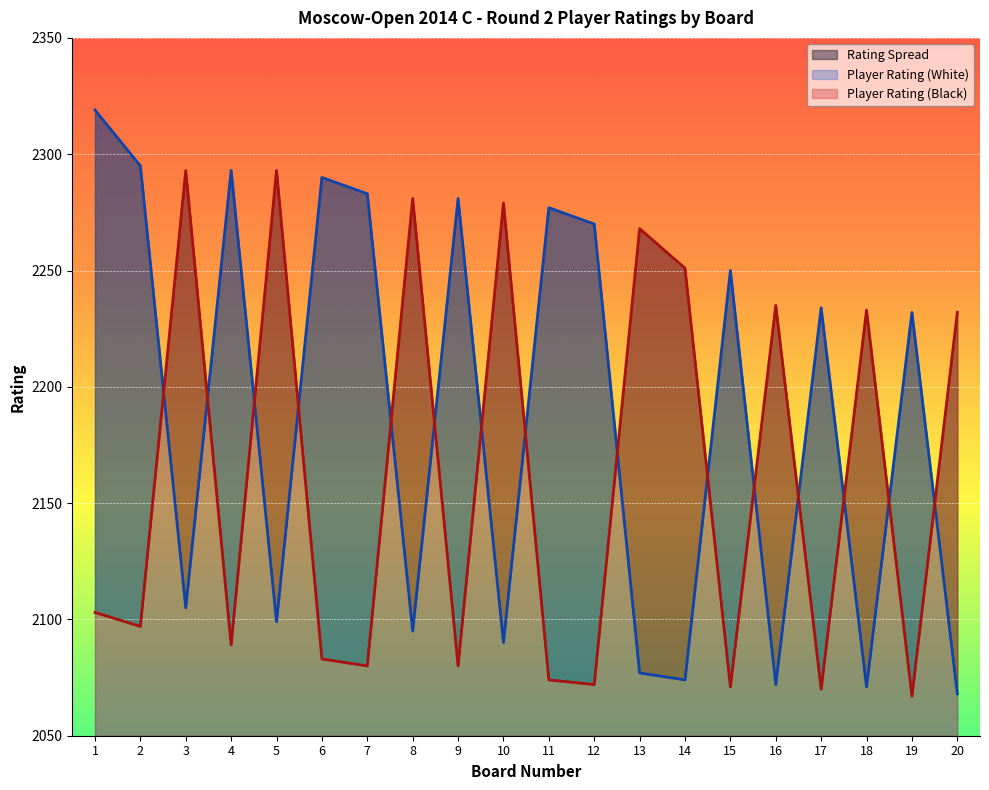

How many times do Player Rating (Black) and Player Rating (White) cross each other?

15